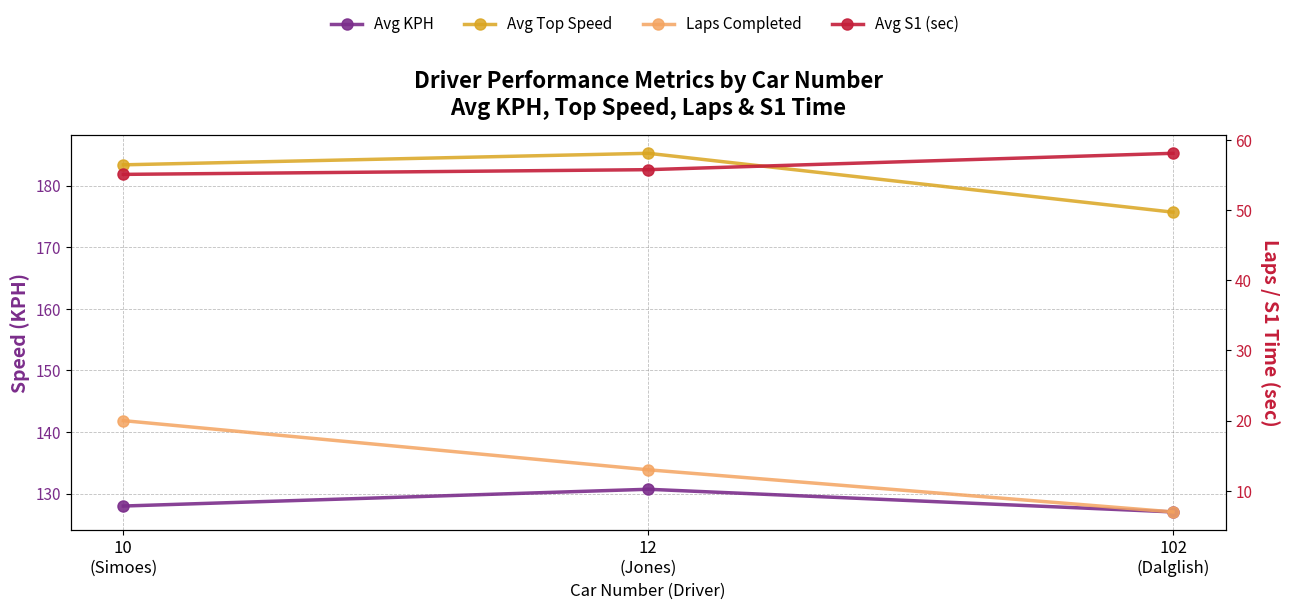

Read the Avg Top Speed value at 102
(Dalglish).

175.7